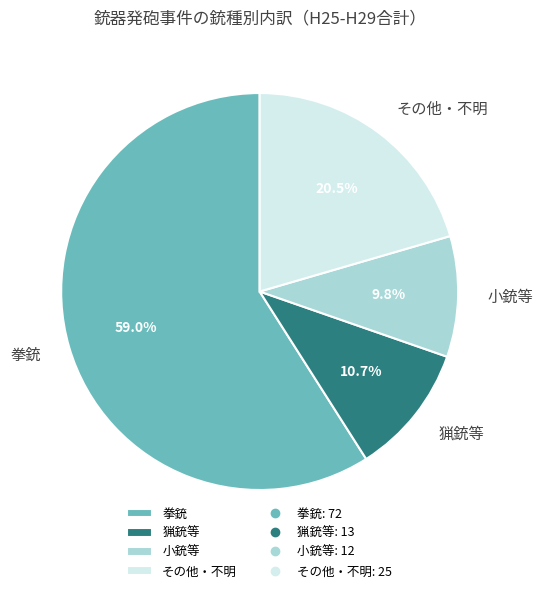

To the nearest percent, what is the difference between the largest and smallest slice percentages?

49%